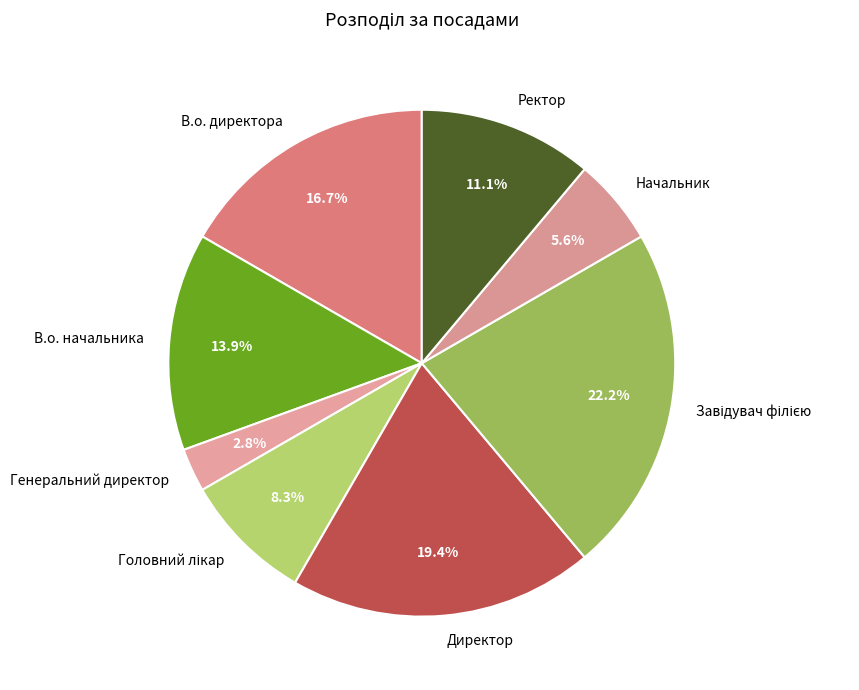

Which has a higher value, В.о. директора or Начальник?

В.о. директора